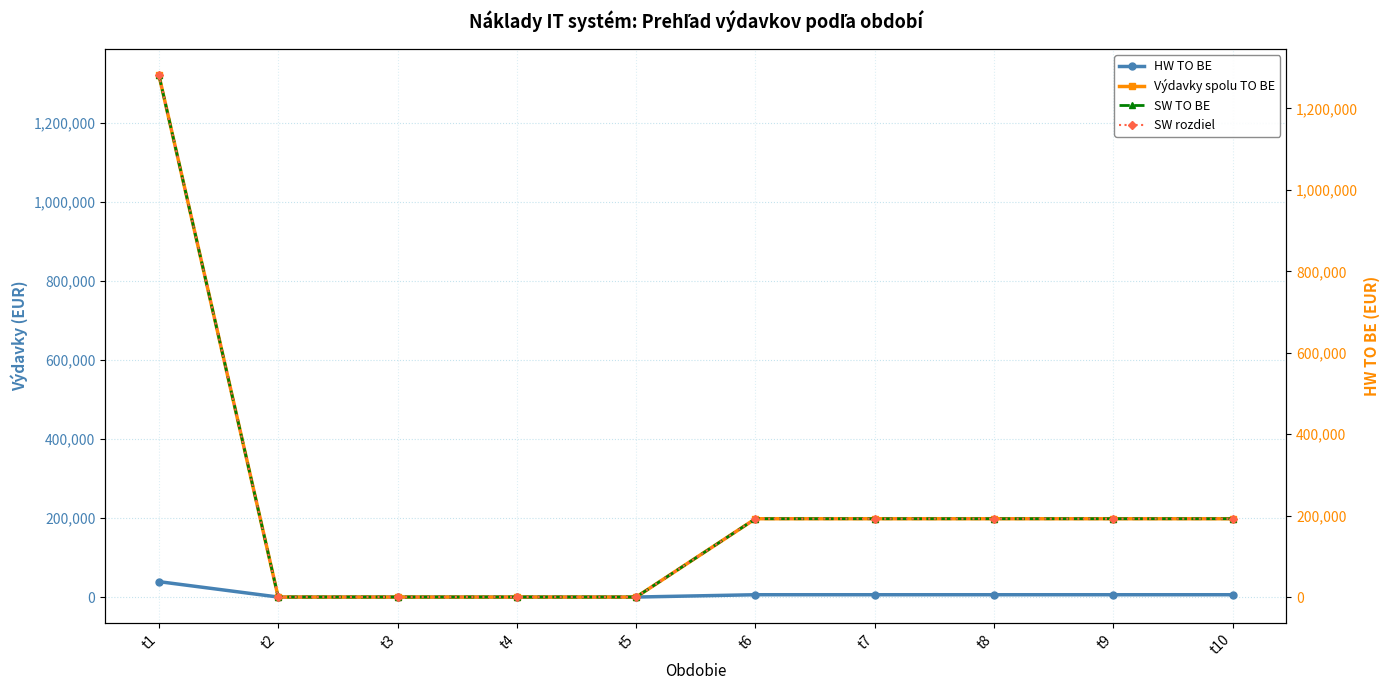

Is it true that SW TO BE equals -593838.3 at t2?

False